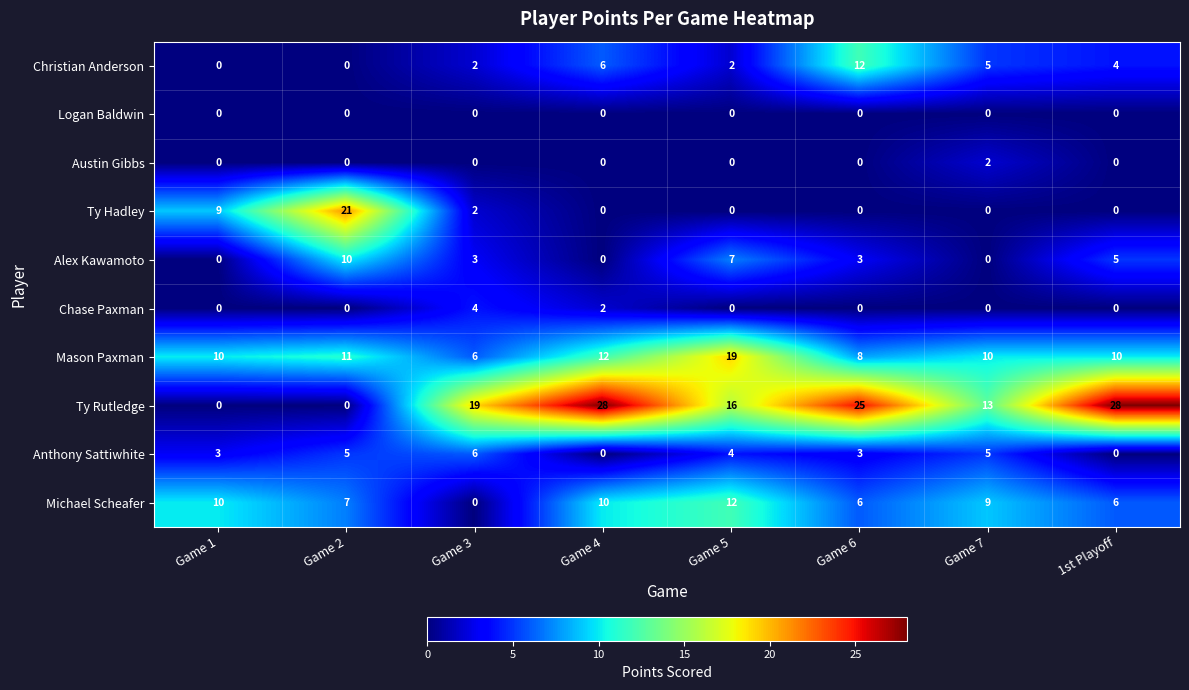

What is the sum of all Ty Rutledge values?

129